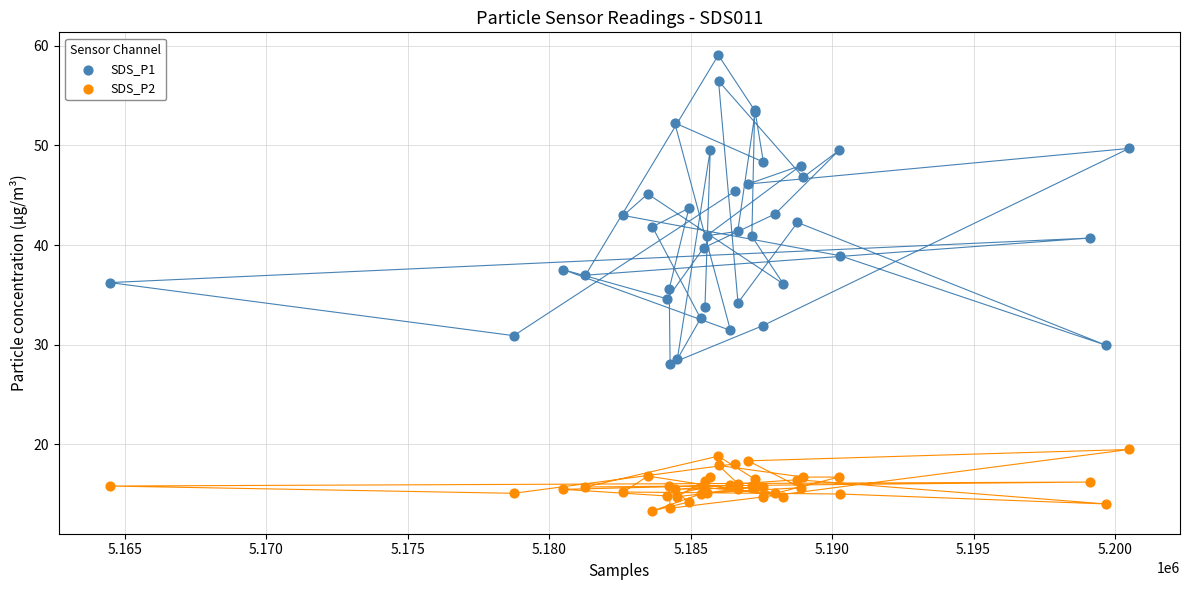

What is the X range (max minus min) for the scatter plot?

36027.0